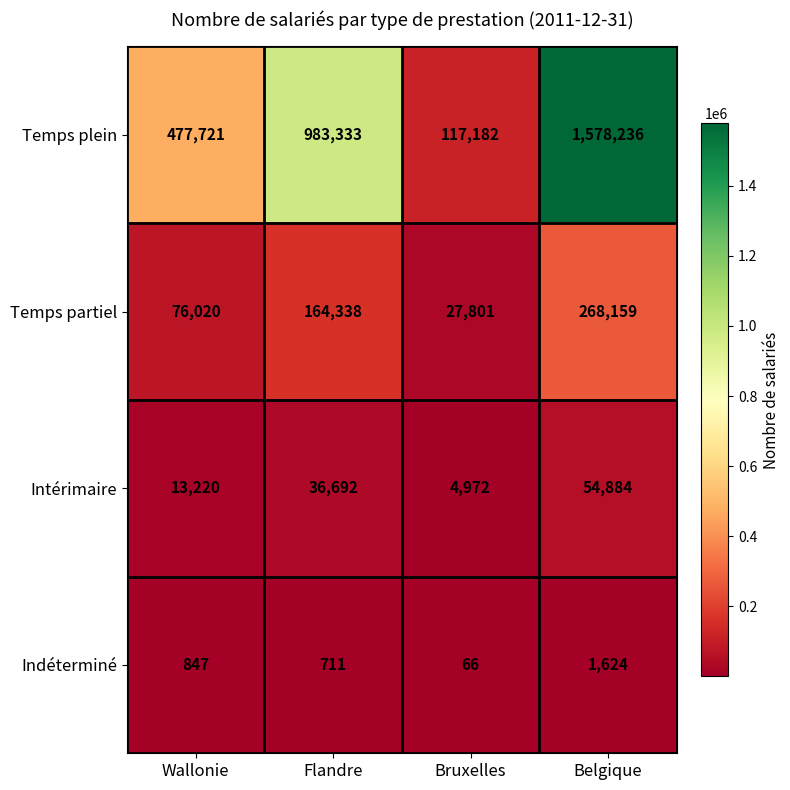

Count the number of categories in the chart.

4